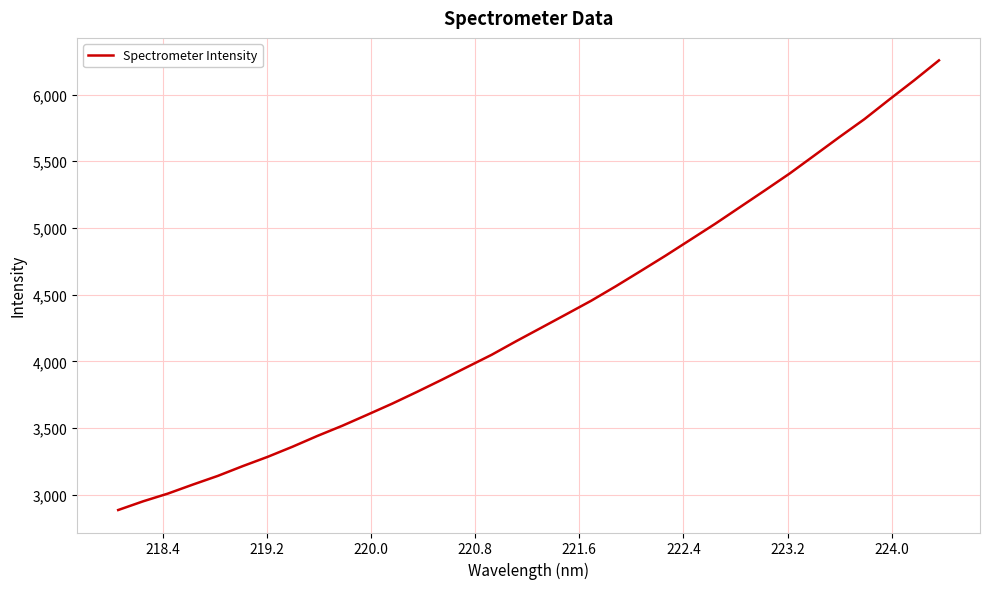

What is the smallest value displayed?

2884.9